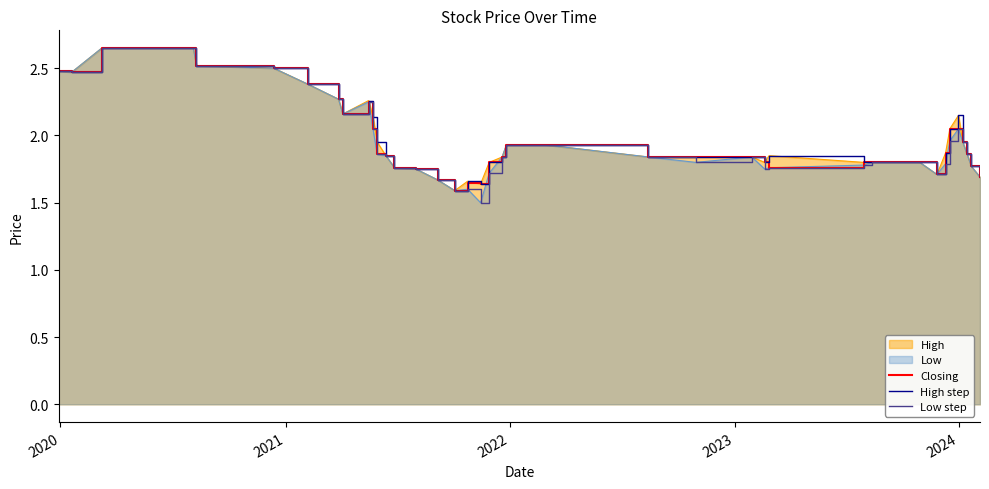

What is the minimum value shown in the chart?

1.5